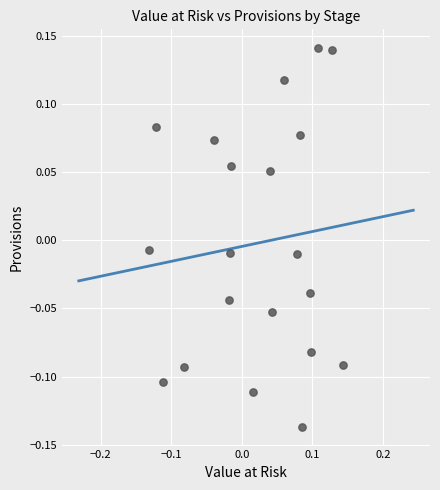

What is the range of Y values (max minus min)?

0.3